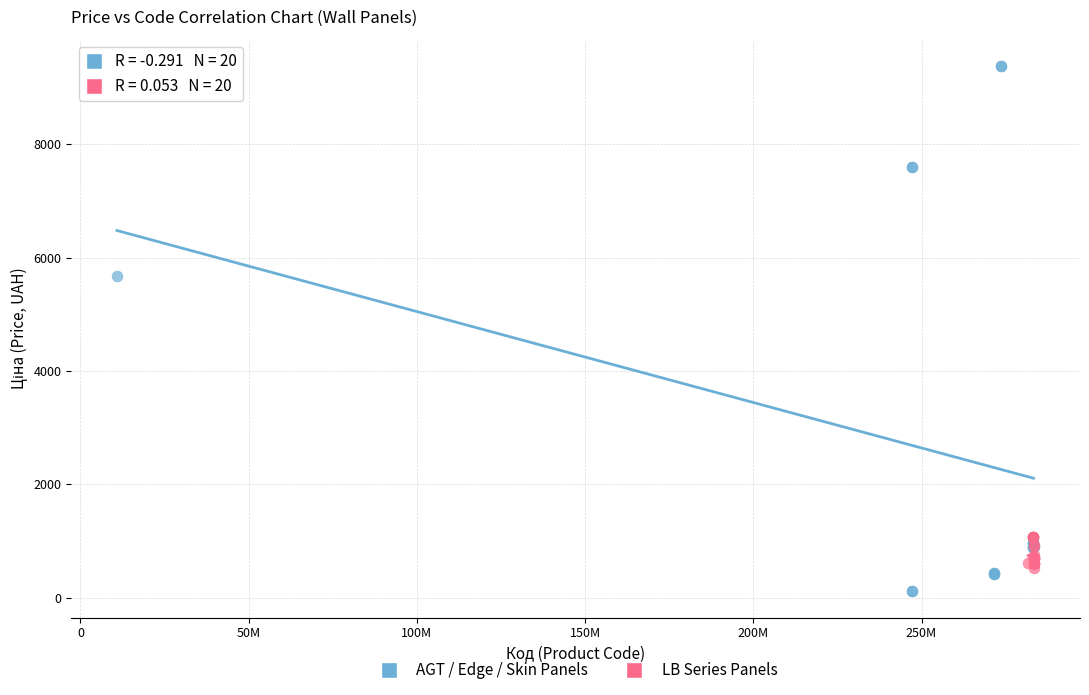

Which series reaches the minimum Y coordinate?

AGT / Edge / Skin Panels